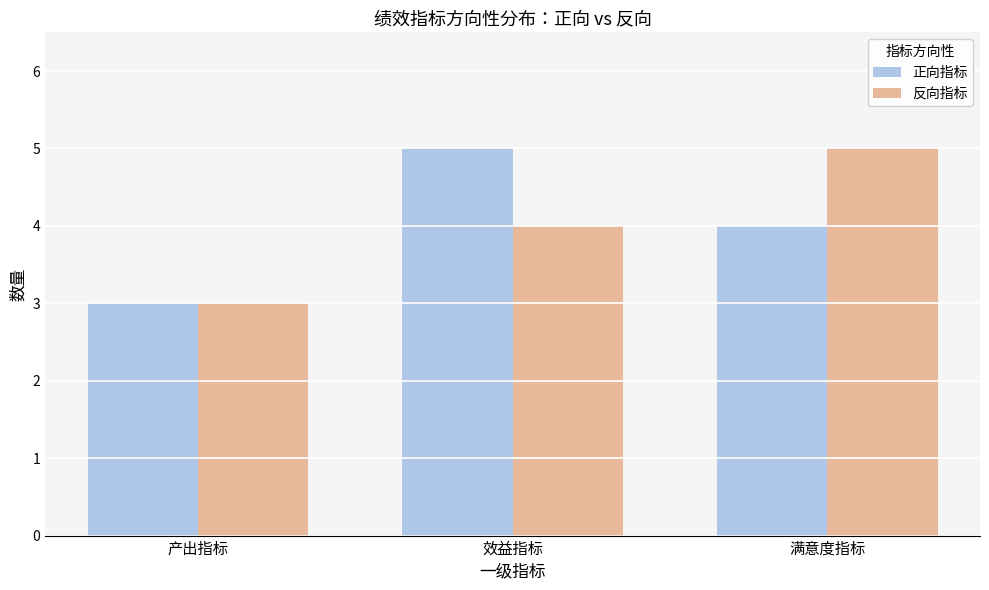

What is the difference between the 反向指标 values at 满意度指标 and 效益指标?

1